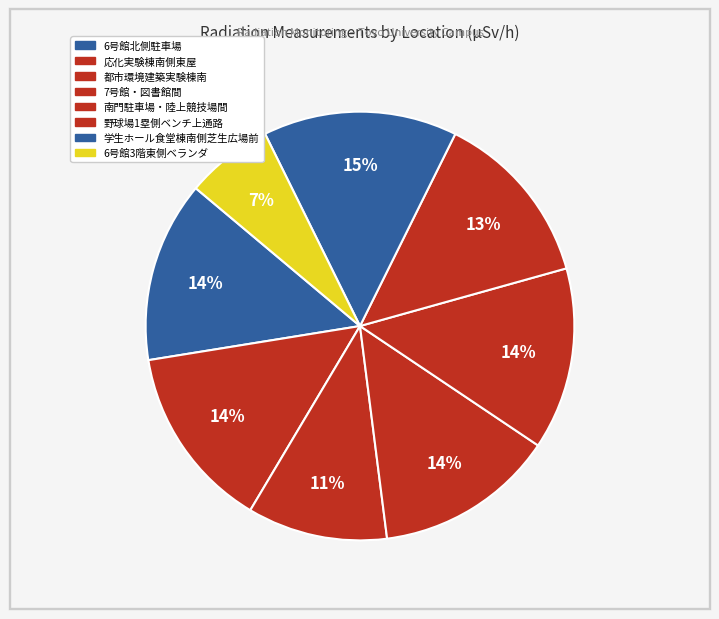

To the nearest percent, what is the combined percentage of 学生ホール食堂棟南側芝生広場前 and 7号館・図書館間?

28%